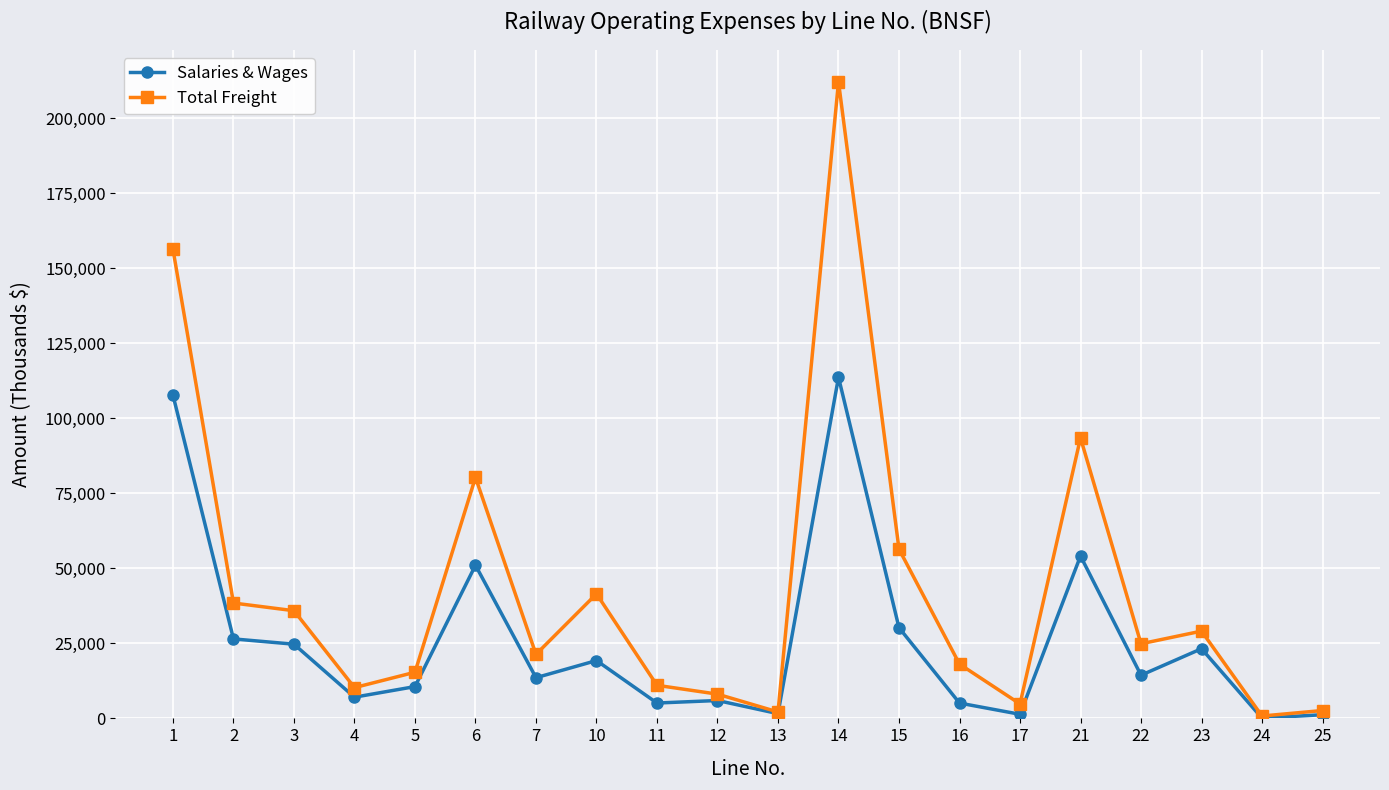

What are all the series names shown in the legend?

Salaries & Wages, Total Freight